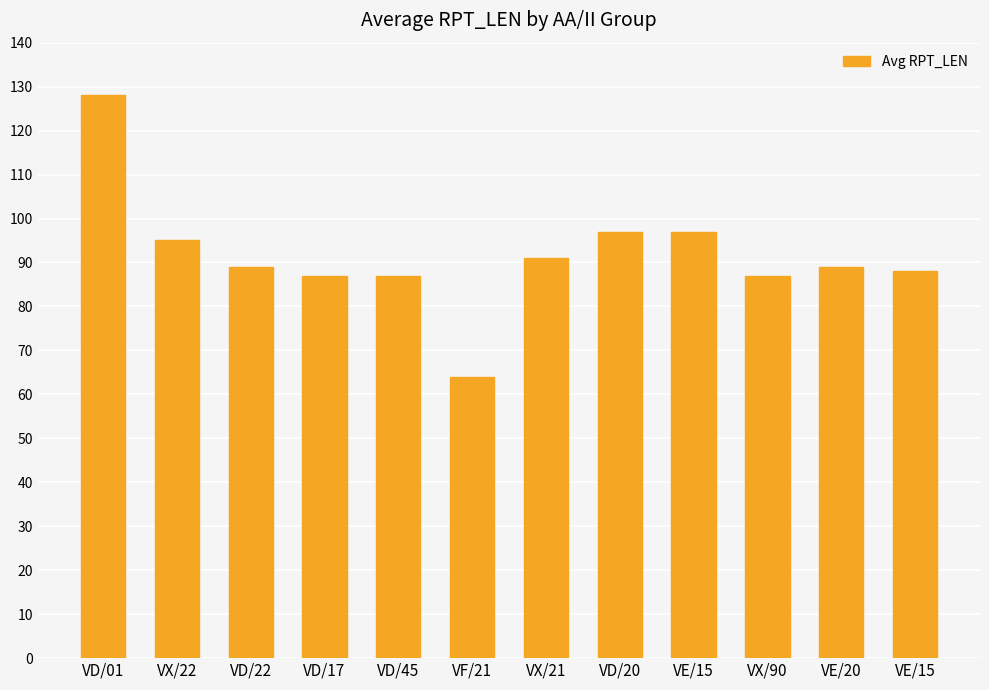

What is the difference between the values at VE/15 and VD/01?

31